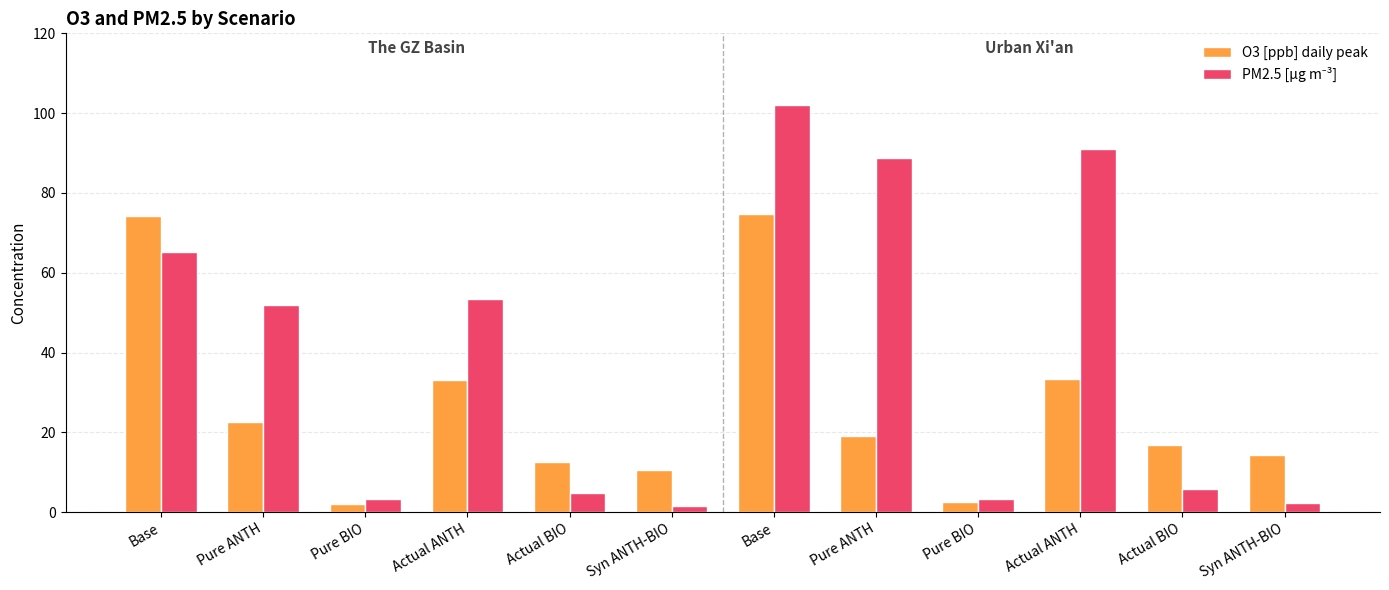

At which label is O3 [ppb] daily peak closest to 38?

Actual ANTH